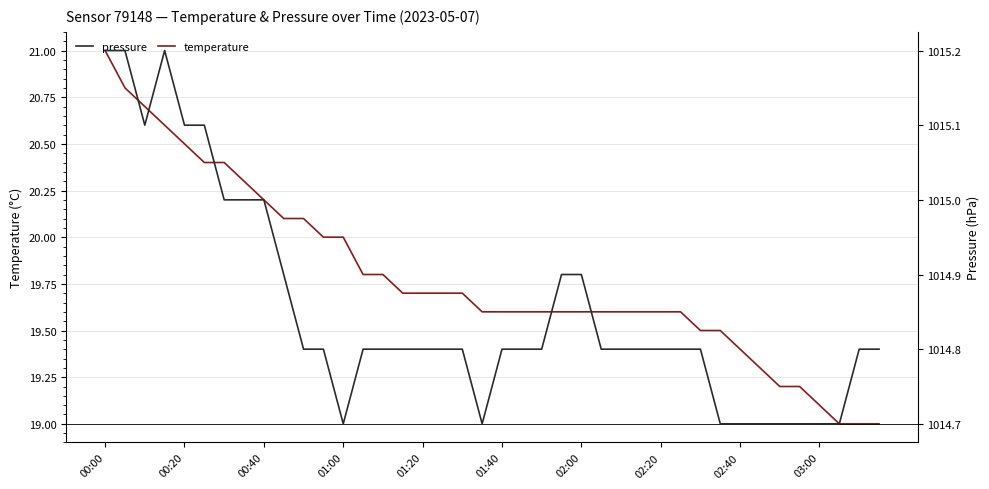

Which series has the largest total across all categories?

pressure